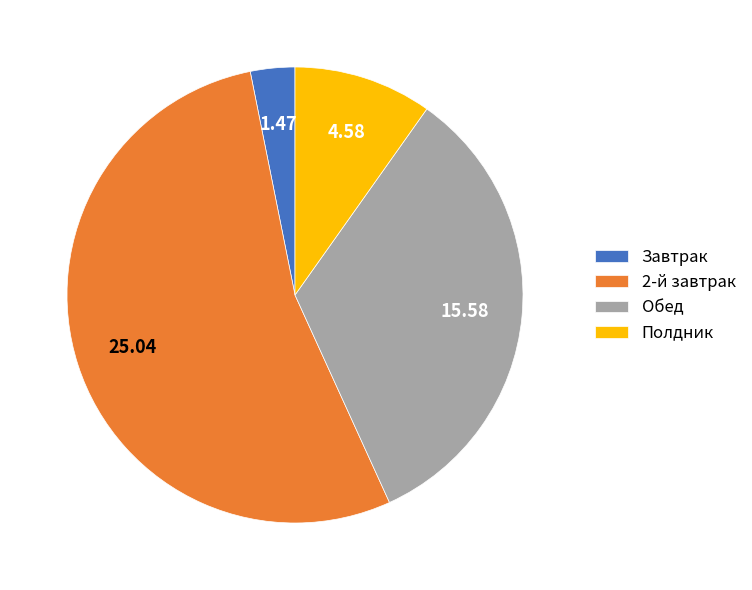

Which slice is the smallest?

Завтрак